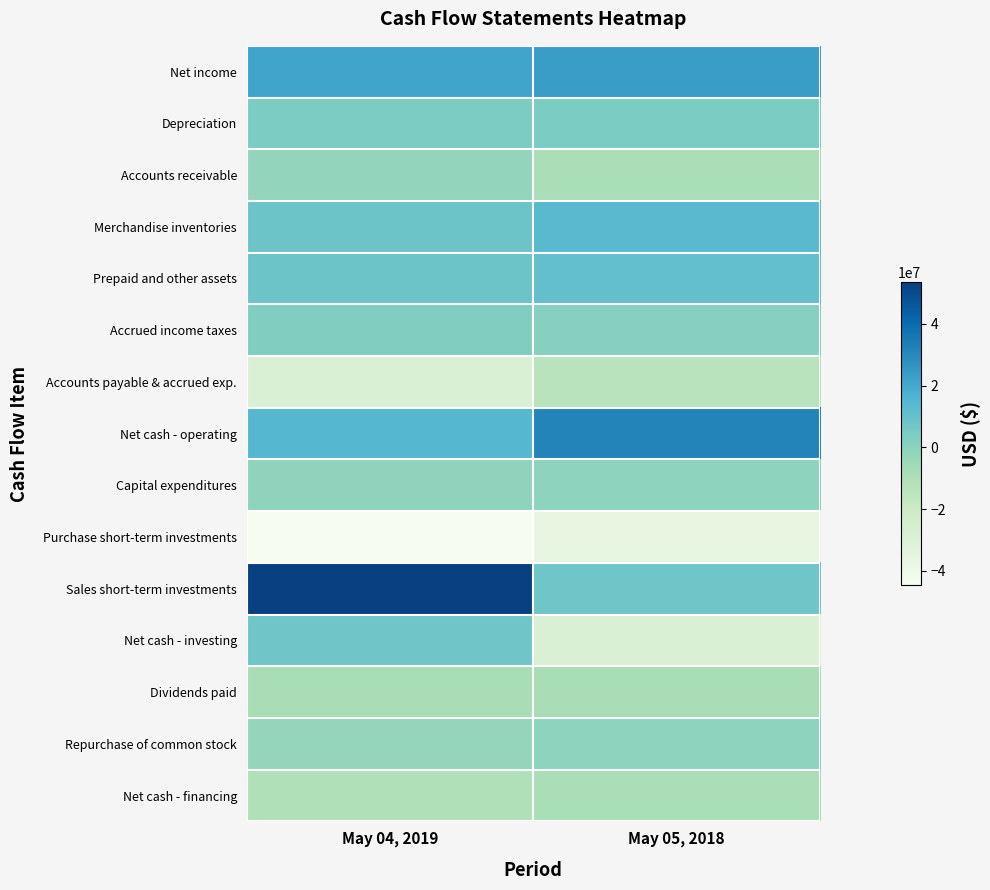

Reading left to right, list all the values displayed in this chart.

Net income: May 04, 2019=21255000	May 05, 2018=23411000
Depreciation: May 04, 2019=3843000	May 05, 2018=4224000
Accounts receivable: May 04, 2019=-1926000	May 05, 2018=-8978000
Merchandise inventories: May 04, 2019=8370000	May 05, 2018=13643000
Prepaid and other assets: May 04, 2019=8643000	May 05, 2018=10805000
Accrued income taxes: May 04, 2019=2629000	May 05, 2018=1092000
Accounts payable & accrued exp.: May 04, 2019=-29255000	May 05, 2018=-13357000
Net cash - operating: May 04, 2019=14668000	May 05, 2018=31627000
Capital expenditures: May 04, 2019=-995000	May 05, 2018=-675000
Purchase short-term investments: May 04, 2019=-44709000	May 05, 2018=-36208000
Sales short-term investments: May 04, 2019=53639000	May 05, 2018=7908000
Net cash - investing: May 04, 2019=7917000	May 05, 2018=-29062000
Dividends paid: May 04, 2019=-8118000	May 05, 2018=-8186000
Repurchase of common stock: May 04, 2019=-2834000	May 05, 2018=-760000
Net cash - financing: May 04, 2019=-10691000	May 05, 2018=-8718000